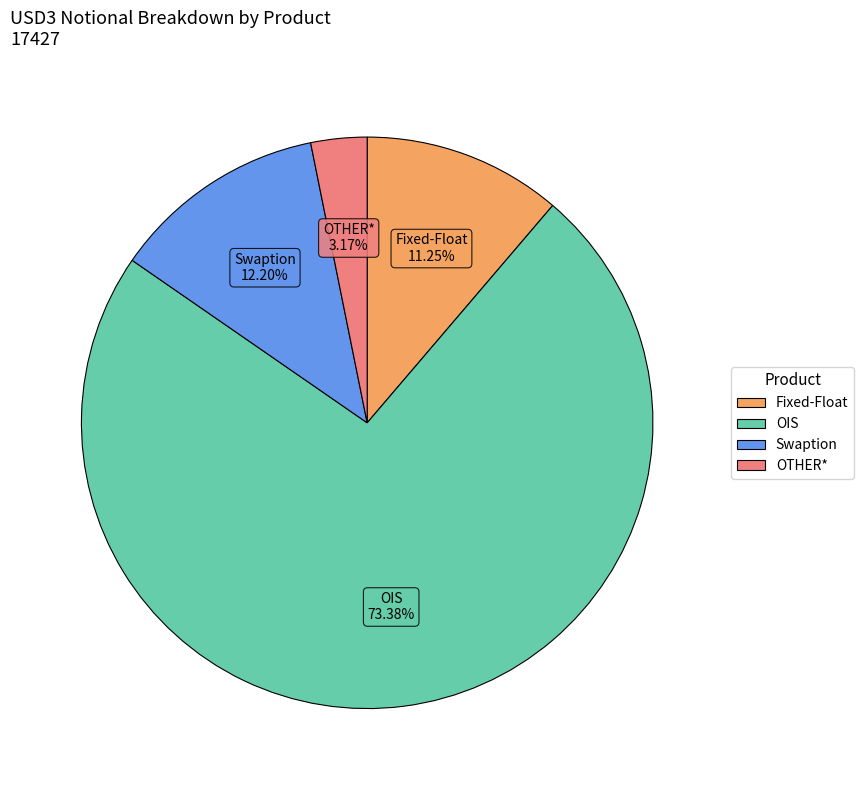

Is it true that OIS is 73% of the pie?

True